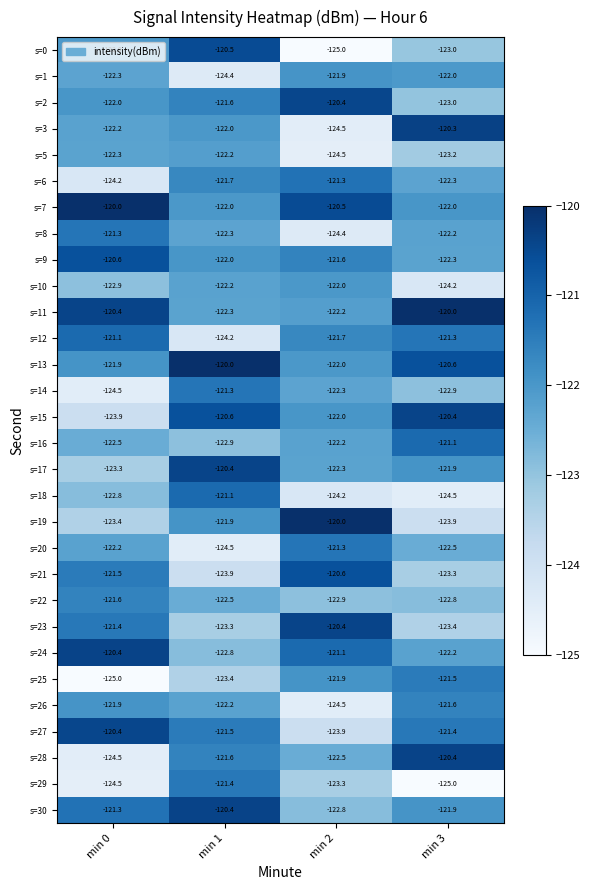

True or false: s=30 has a value of -176.2 at min 1.

False